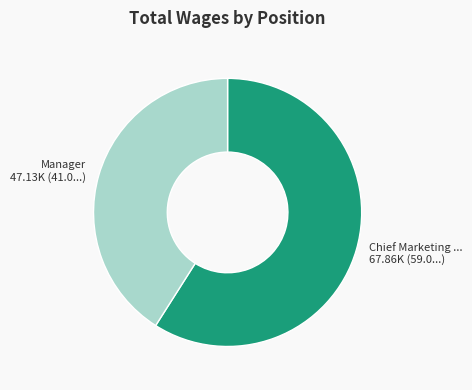

Does any single category account for the majority?

Yes